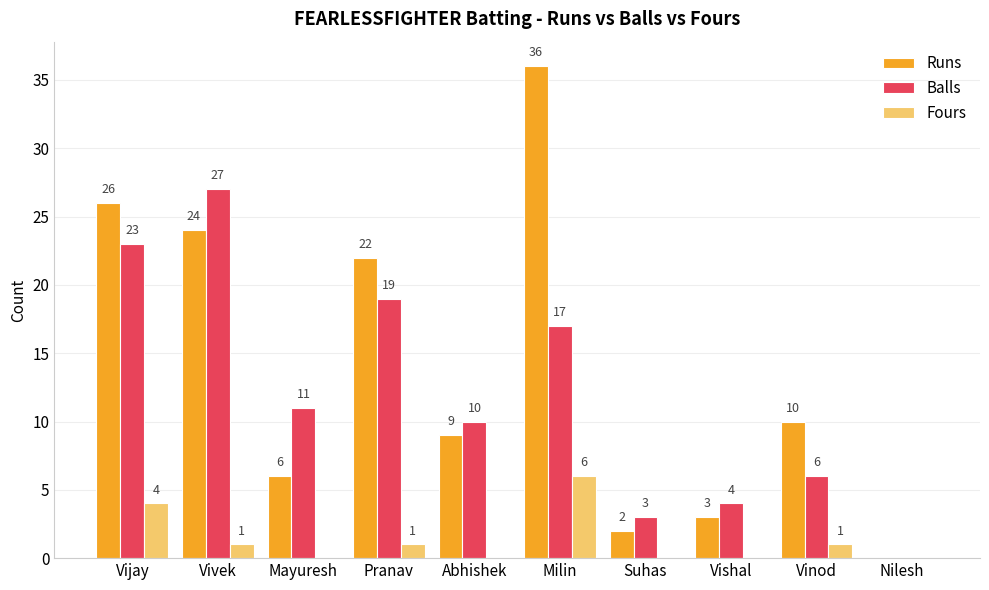

Is the value of Fours at Nilesh greater than the value of Runs at Vijay?

No